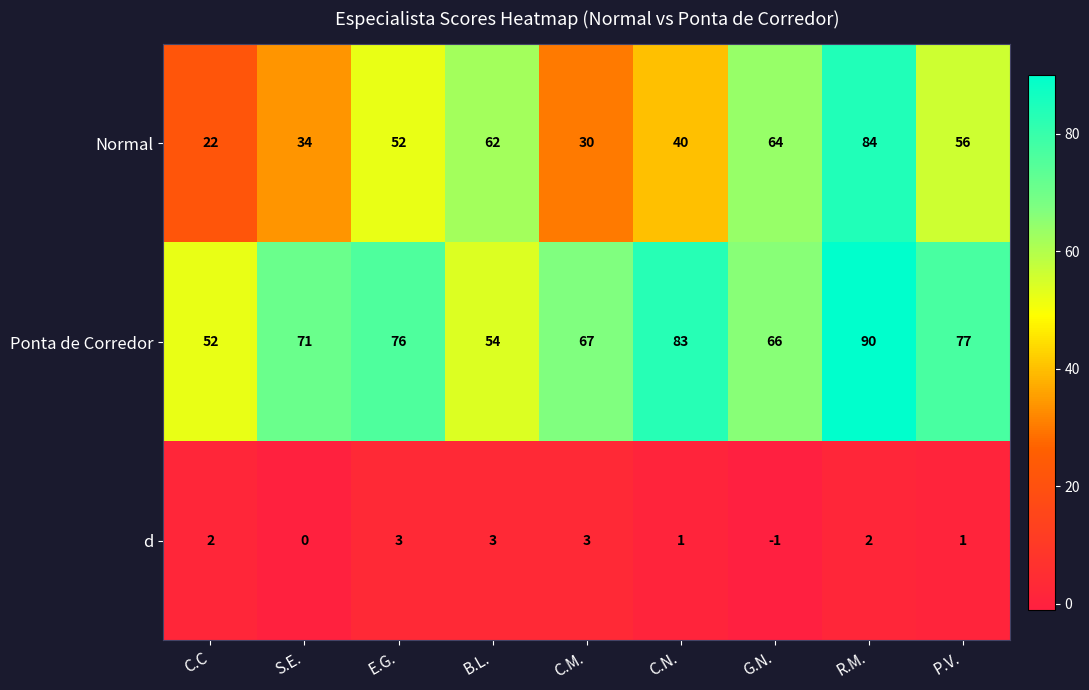

List the series in order of their overall mean, lowest first.

d, Normal, Ponta de Corredor